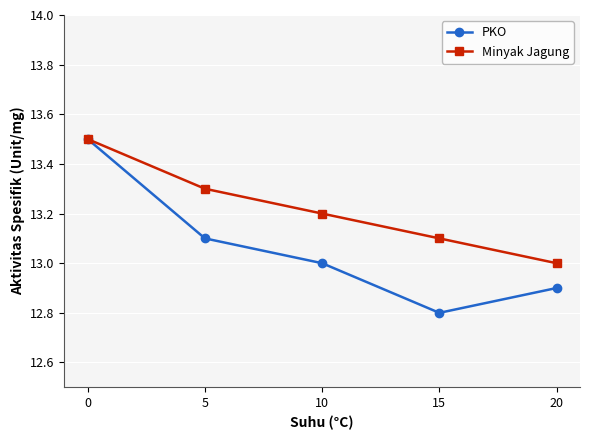

Does the chart have visible grid lines?

Yes